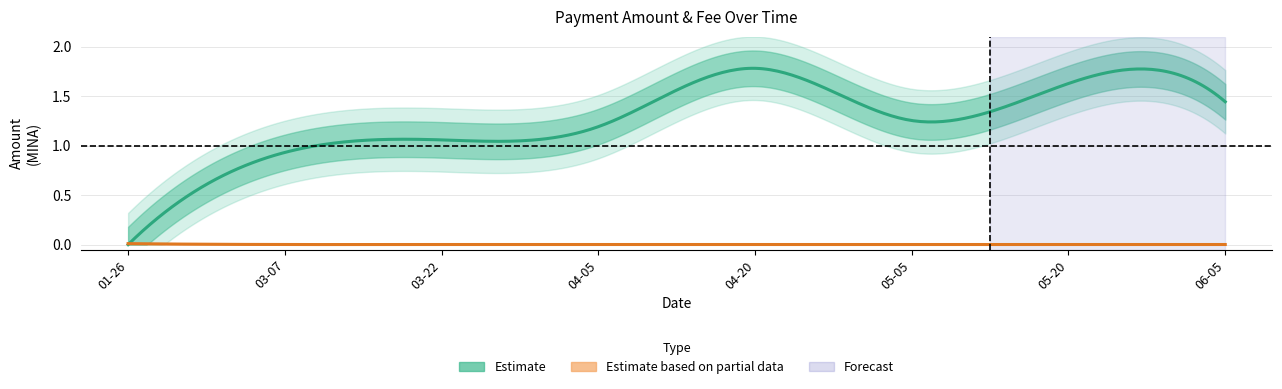

Which series ends up on top after the final intersection of Amount and Fee?

Amount